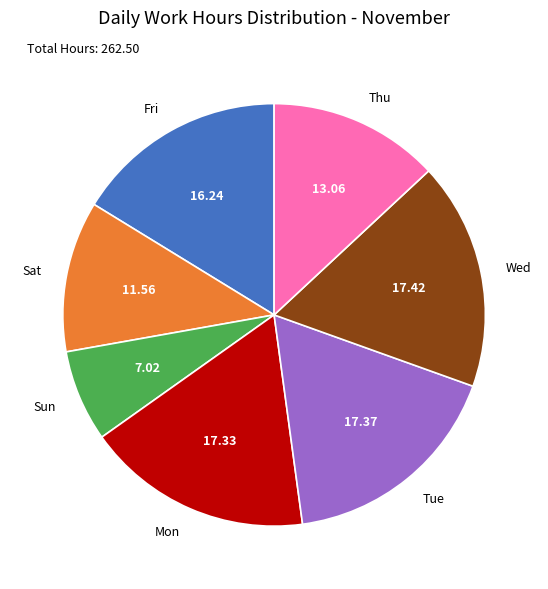

Which has a higher value, Wed or Fri?

Wed